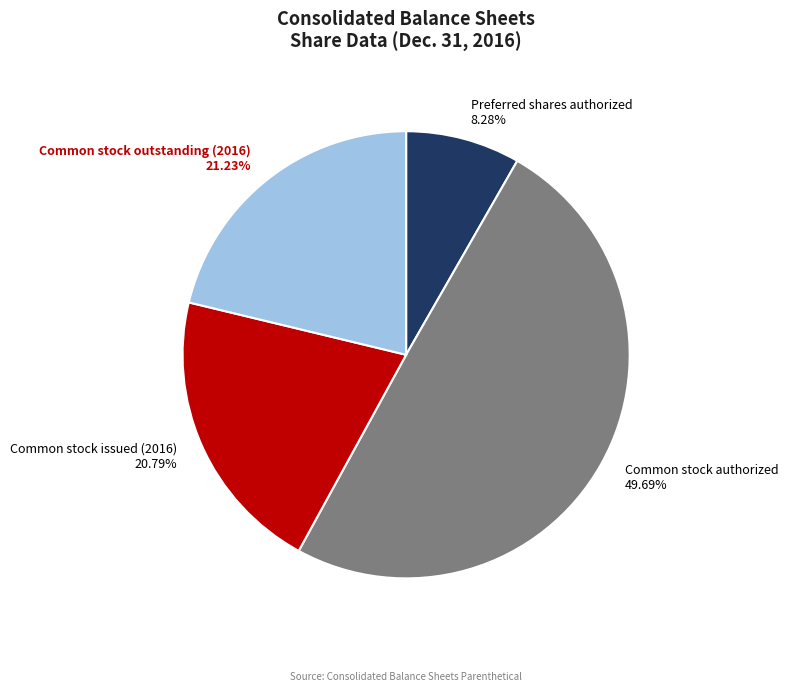

Does Common stock authorized 49.69% account for over 50% of the chart?

No